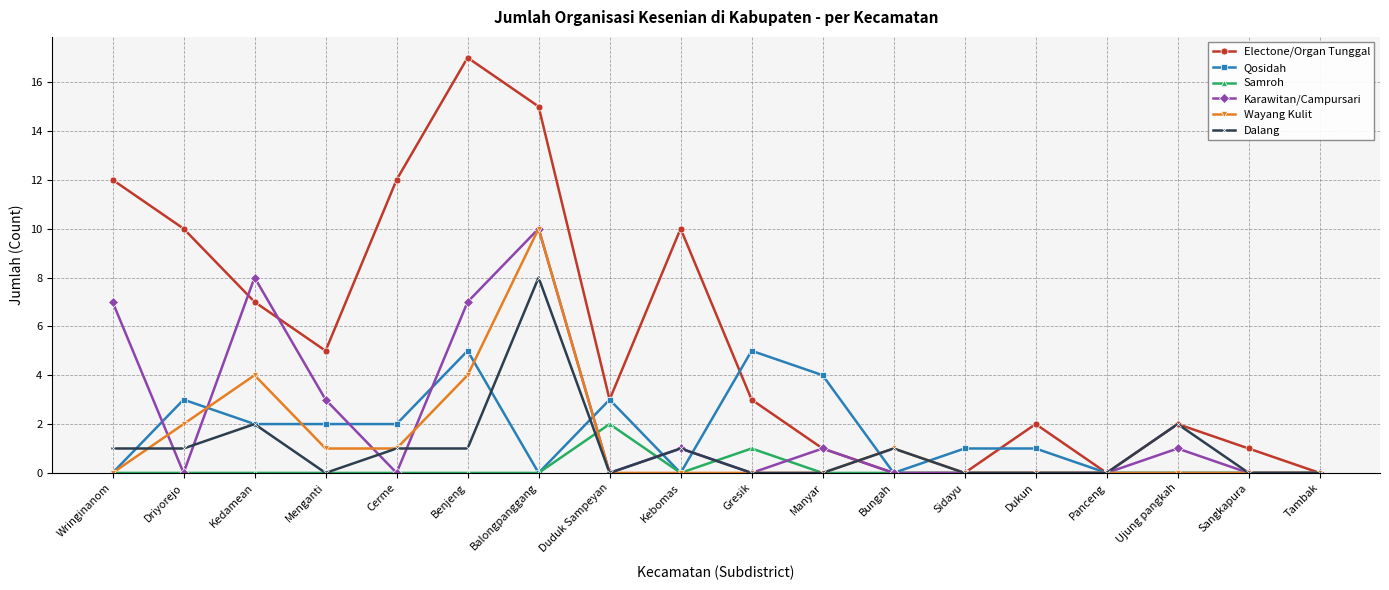

What is the maximum value for Dalang?

8